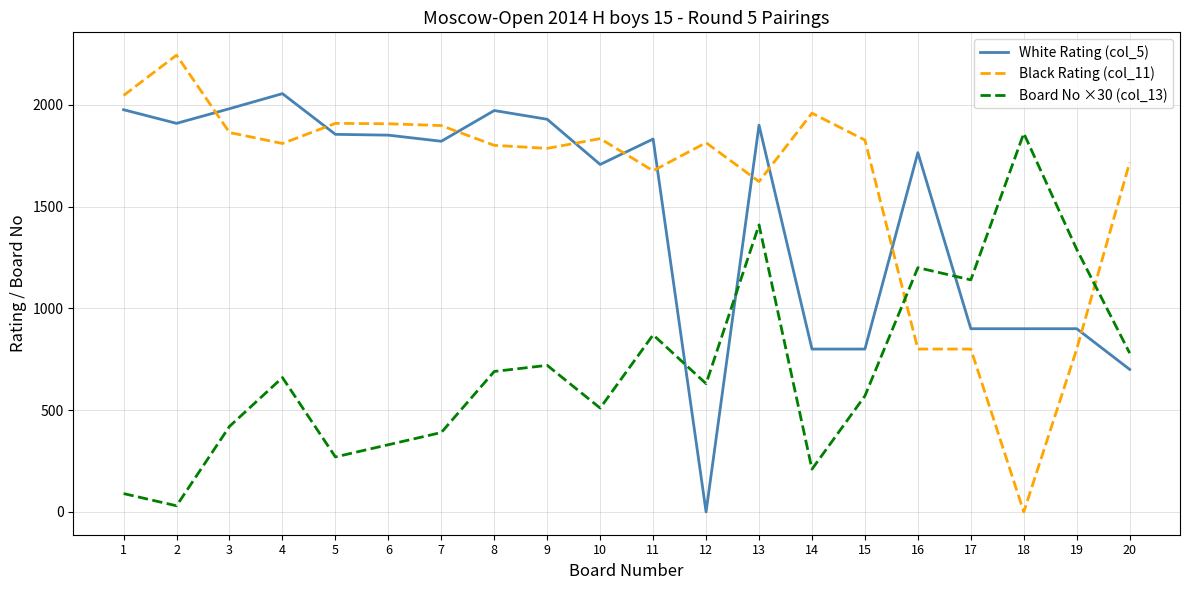

At which label does Black Rating (col_11) reach its minimum?

18